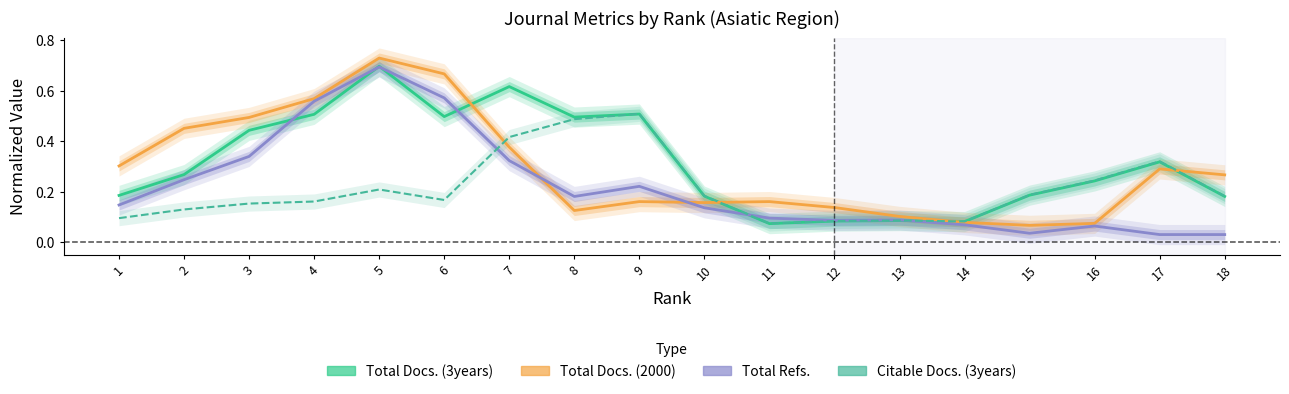

What is the spread (max minus min) of values at 4?

0.4